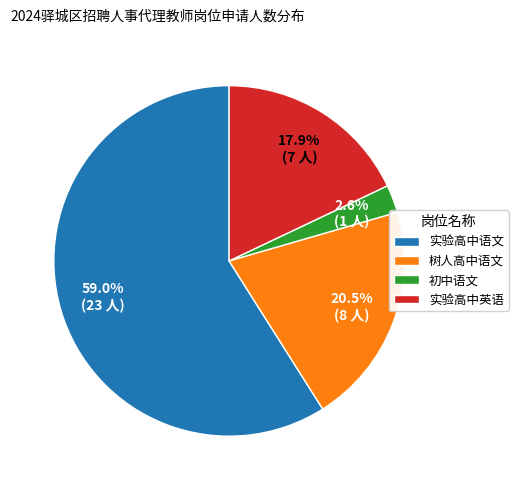

Is there a majority slice in this chart?

Yes